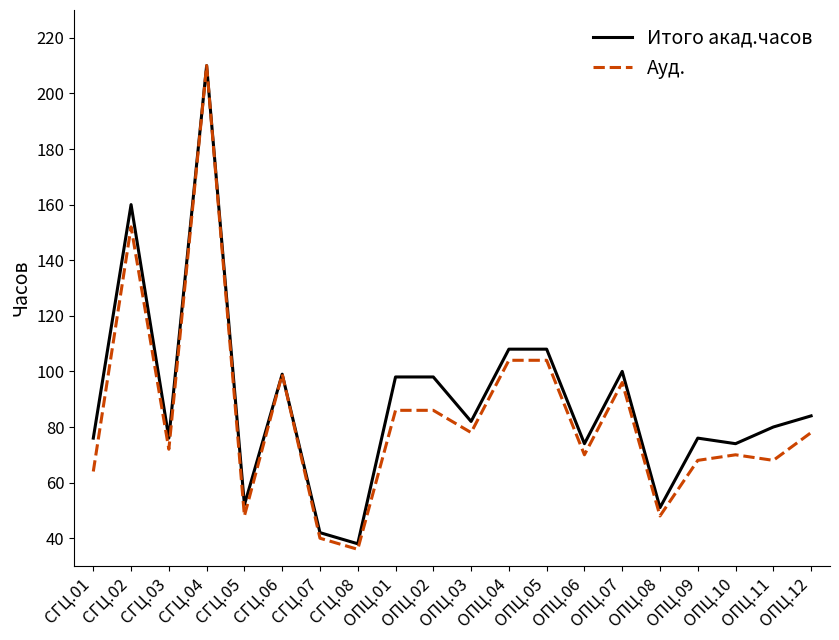

What is the lowest value of the Итого акад.часов series?

38